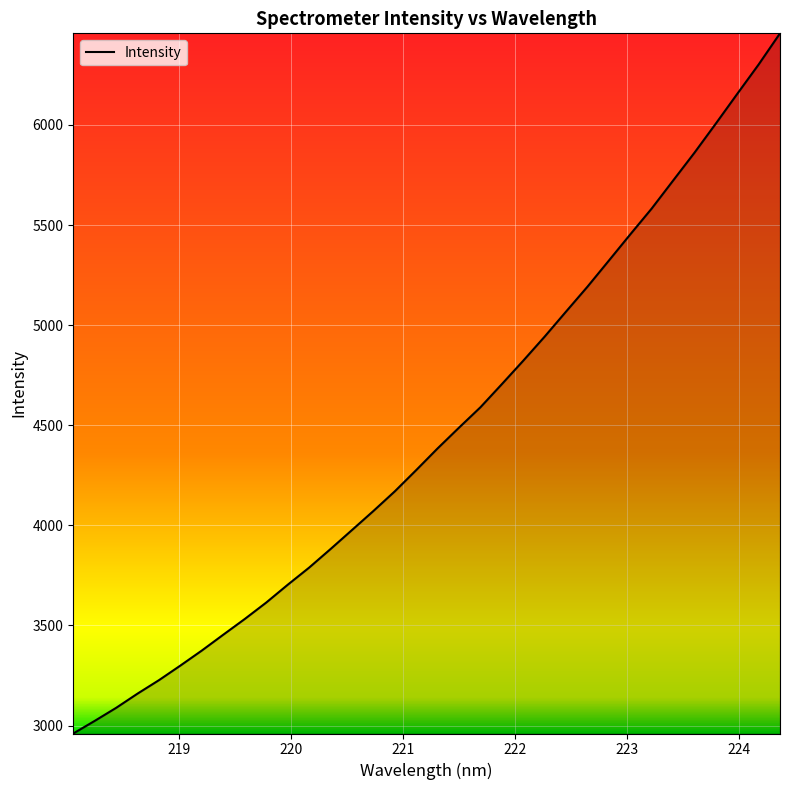

What is the greatest value displayed?

6457.3